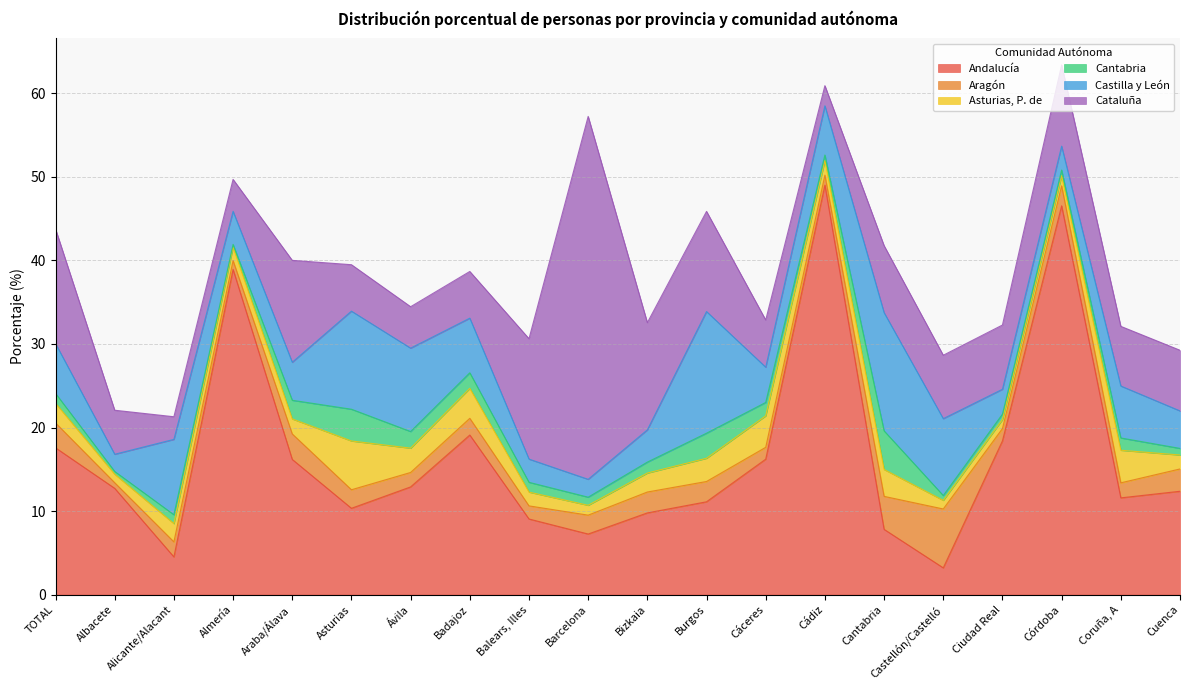

Reading left to right, transcribe all the data shown in this chart.

Andalucía: TOTAL=17.6	Albacete=12.7	Alicante/Alacant=4.5	Almería=38.9	Araba/Álava=16.2	Asturias=10.3	Ávila=12.9	Badajoz=19.1	Balears, Illes=9.1	Barcelona=7.2	Bizkaia=9.8	Burgos=11.1	Cáceres=16.2	Cádiz=49.0	Cantabria=7.8	Castellón/Castelló=3.2	Ciudad Real=18.4	Córdoba=46.5	Coruña, A=11.6	Cuenca=12.4
Aragón: TOTAL=3.0	Albacete=0.7	Alicante/Alacant=1.8	Almería=1.1	Araba/Álava=3.0	Asturias=2.2	Ávila=1.7	Badajoz=2.0	Balears, Illes=1.6	Barcelona=2.3	Bizkaia=2.5	Burgos=2.4	Cáceres=1.4	Cádiz=1.2	Cantabria=4.0	Castellón/Castelló=7.0	Ciudad Real=1.5	Córdoba=2.4	Coruña, A=1.8	Cuenca=2.7
Asturias, P. de: TOTAL=2.4	Albacete=1.0	Alicante/Alacant=2.2	Almería=1.6	Araba/Álava=1.8	Asturias=5.8	Ávila=2.9	Badajoz=3.6	Balears, Illes=1.6	Barcelona=1.2	Bizkaia=2.3	Burgos=2.8	Cáceres=3.8	Cádiz=1.8	Cantabria=3.2	Castellón/Castelló=1.0	Ciudad Real=1.1	Córdoba=1.2	Coruña, A=3.9	Cuenca=1.7
Cantabria: TOTAL=1.2	Albacete=0.3	Alicante/Alacant=1.1	Almería=0.3	Araba/Álava=2.2	Asturias=3.8	Ávila=2.0	Badajoz=1.9	Balears, Illes=1.2	Barcelona=1.0	Bizkaia=1.3	Burgos=3.0	Cáceres=1.6	Cádiz=0.7	Cantabria=4.6	Castellón/Castelló=0.6	Ciudad Real=0.7	Córdoba=0.7	Coruña, A=1.5	Cuenca=0.8
Castilla y León: TOTAL=6.0	Albacete=2.1	Alicante/Alacant=9.0	Almería=4.0	Araba/Álava=4.5	Asturias=11.7	Ávila=10.0	Badajoz=6.5	Balears, Illes=2.8	Barcelona=2.1	Bizkaia=3.9	Burgos=14.6	Cáceres=4.2	Cádiz=5.9	Cantabria=14.2	Castellón/Castelló=9.2	Ciudad Real=3.0	Córdoba=2.9	Coruña, A=6.2	Cuenca=4.5
Cataluña: TOTAL=13.7	Albacete=5.3	Alicante/Alacant=2.7	Almería=3.8	Araba/Álava=12.2	Asturias=5.6	Ávila=5.0	Badajoz=5.6	Balears, Illes=14.4	Barcelona=43.4	Bizkaia=12.8	Burgos=12.0	Cáceres=5.7	Cádiz=2.4	Cantabria=8.0	Castellón/Castelló=7.6	Ciudad Real=7.7	Córdoba=9.7	Coruña, A=7.1	Cuenca=7.3